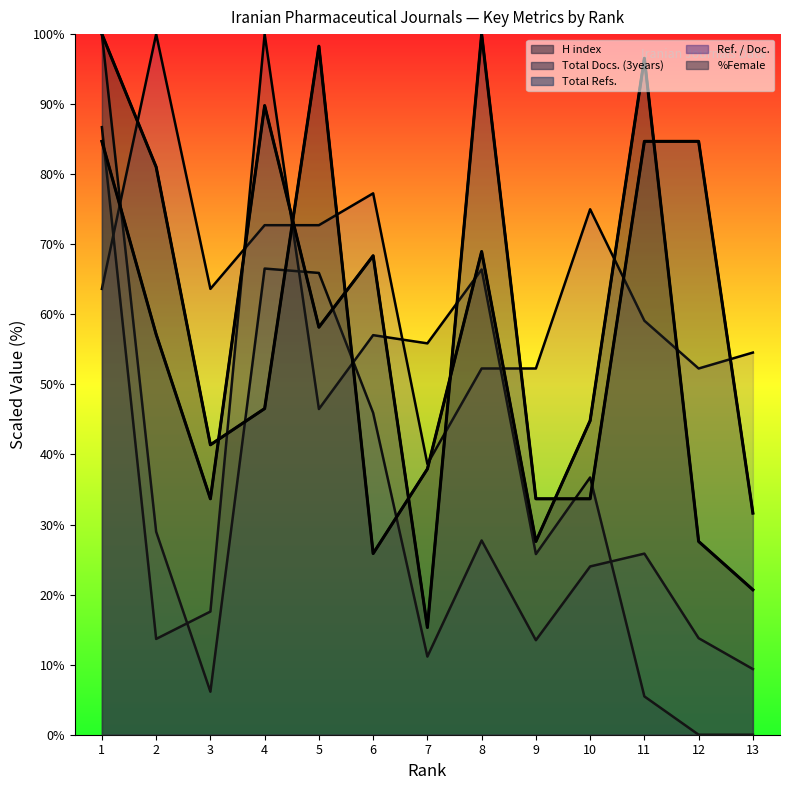

How many values in the %Female (line) series are below 58?

6